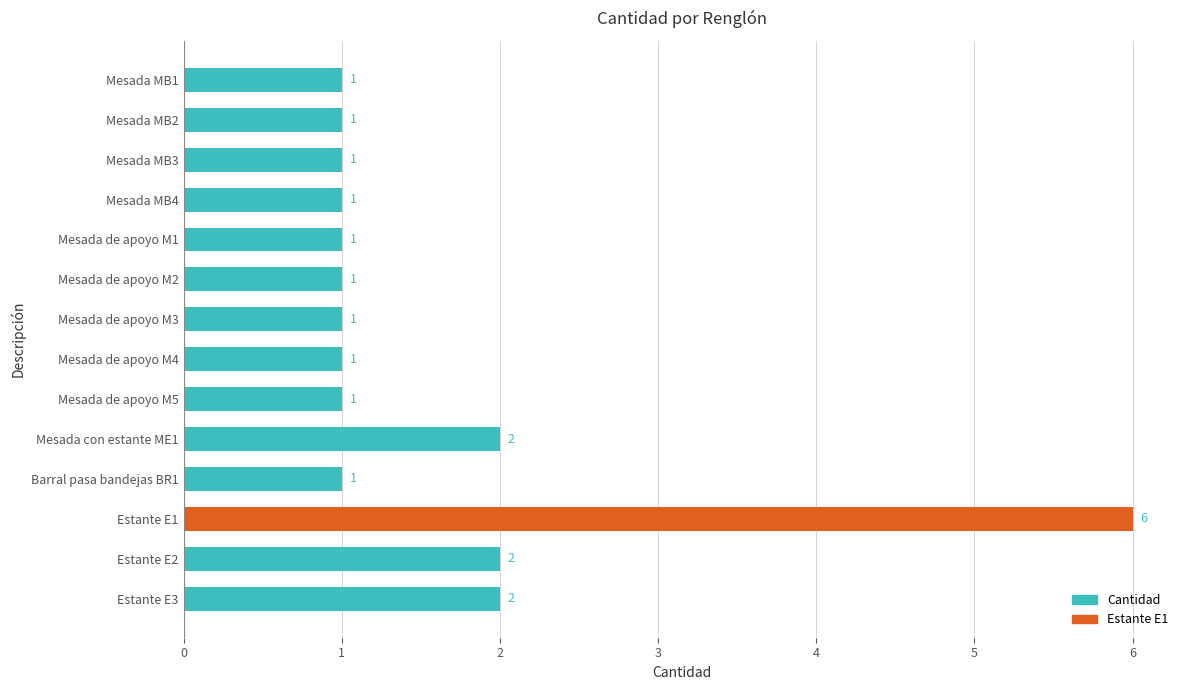

Count the values in the range 1 to 2.

13